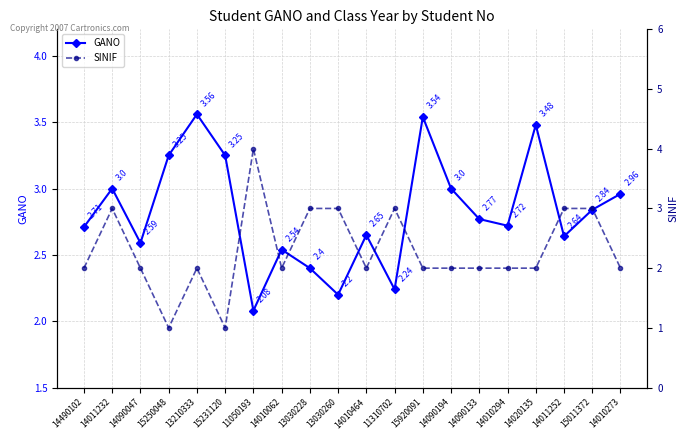

Reading left to right, transcribe all the data shown in this chart.

GANO: 2.7	3.0	2.6	3.2	3.6	3.2	2.1	2.5	2.4	2.2	2.6	2.2	3.5	3.0	2.8	2.7	3.5	2.6	2.8	3.0
SINIF: 2.0	3.0	2.0	1.0	2.0	1.0	4.0	2.0	3.0	3.0	2.0	3.0	2.0	2.0	2.0	2.0	2.0	3.0	3.0	2.0